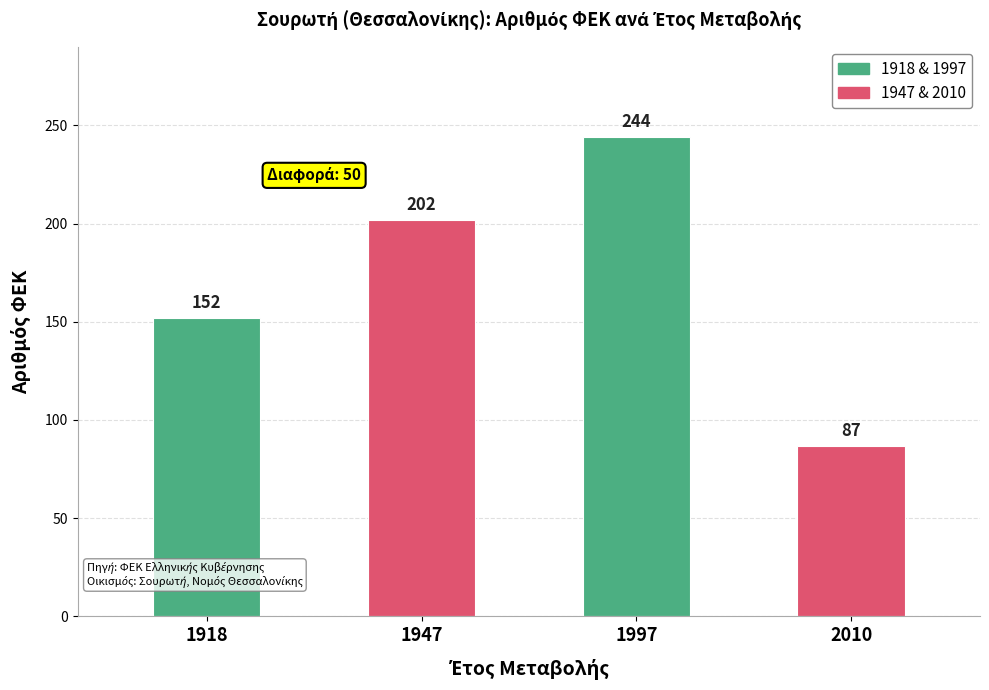

What is the difference between the values at 1997 and 1918?

92